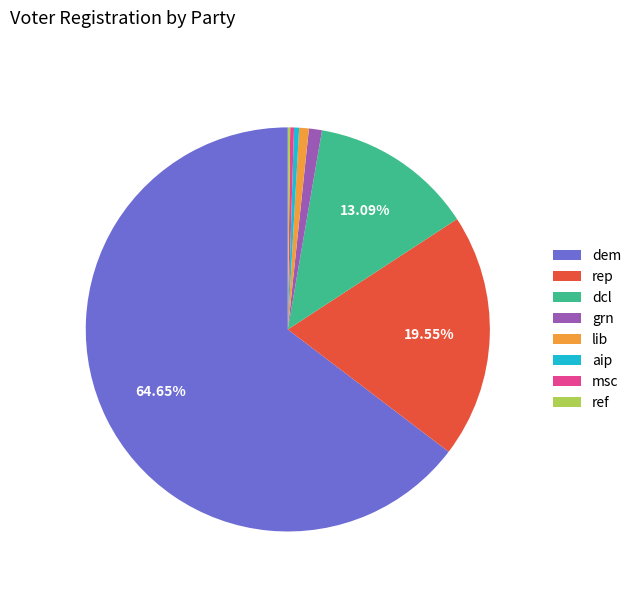

Combined, do dcl and msc account for over 50%?

No